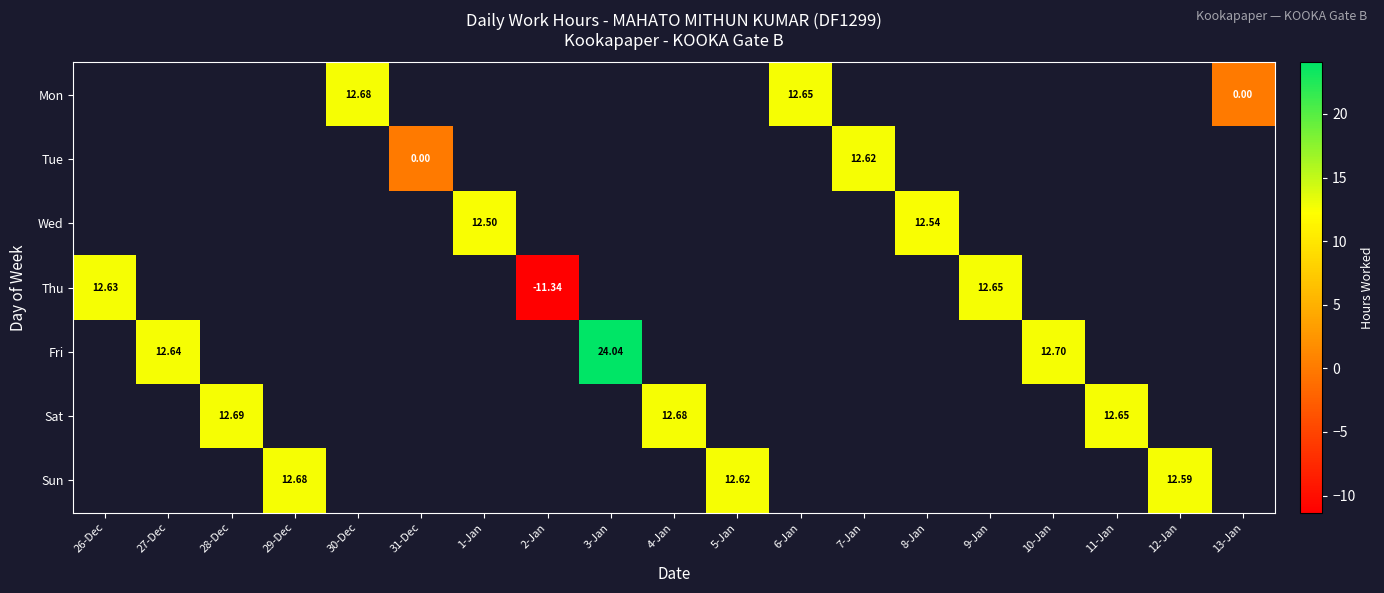

What is the approximate value of Sat at 4-Jan?

12.7